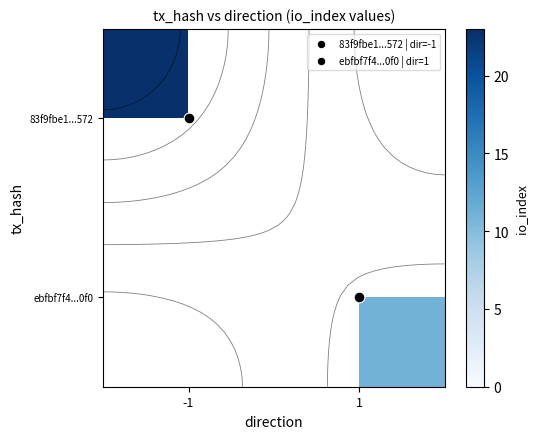

At which label is 83f9fbe1...572 closest to 23?

-1